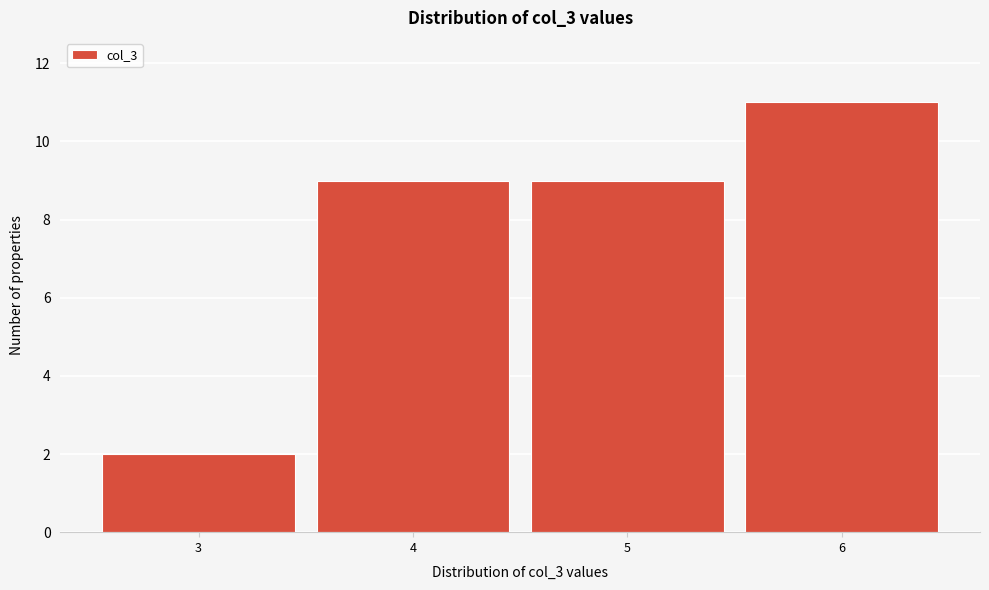

Reading left to right, transcribe this chart: for each bar, give the range it covers on the x-axis and its height. The values are not printed on the chart, so give them approximately, as read against the axis.

2.5 to 3.5: 2
3.5 to 4.5: 9
4.5 to 5.5: 9
5.5 to 6.5: 11